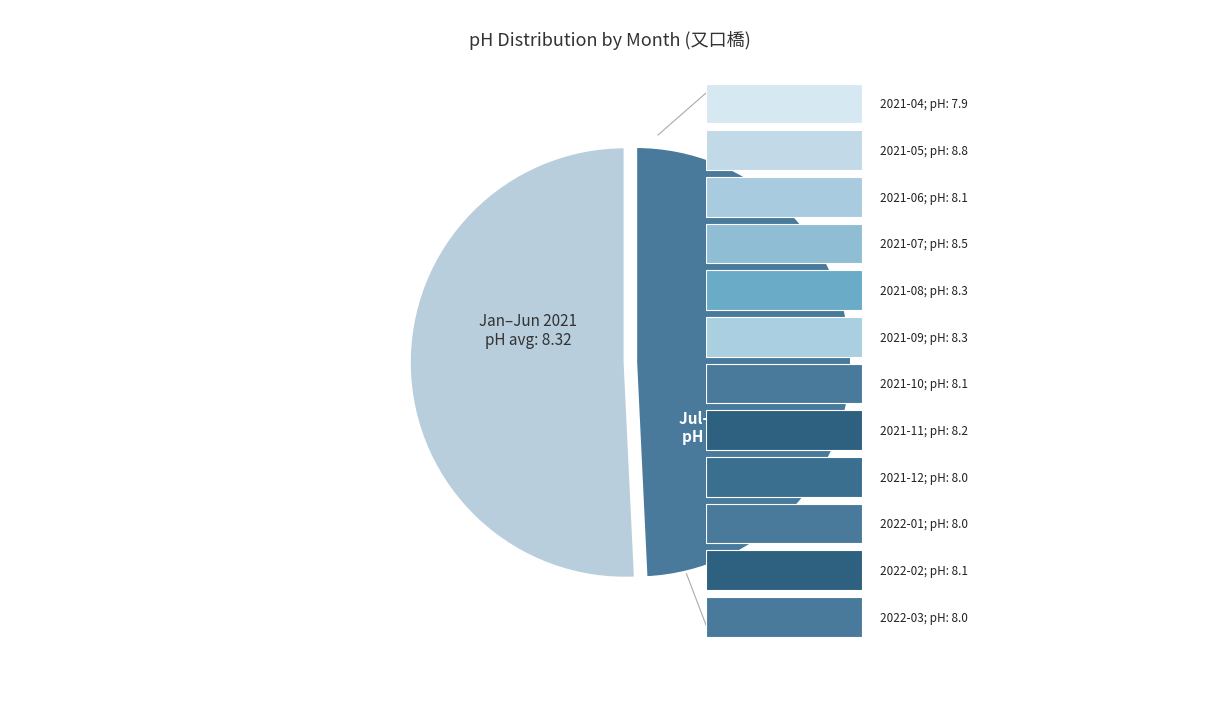

Is there a majority slice in this chart?

Yes